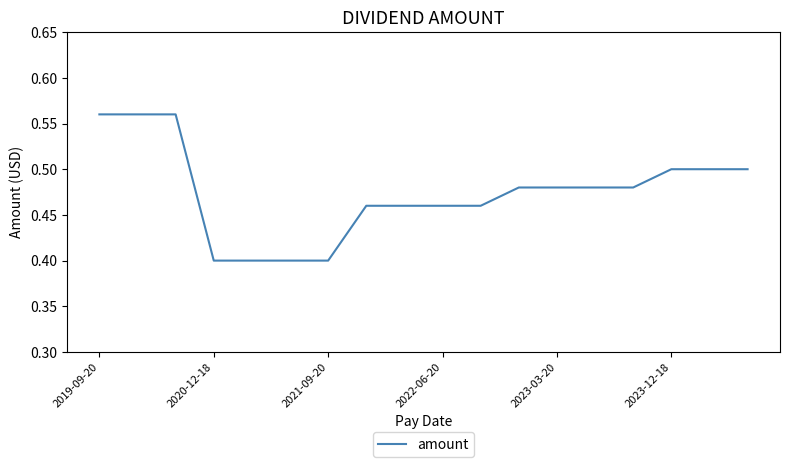

What is the smallest value displayed?

0.4